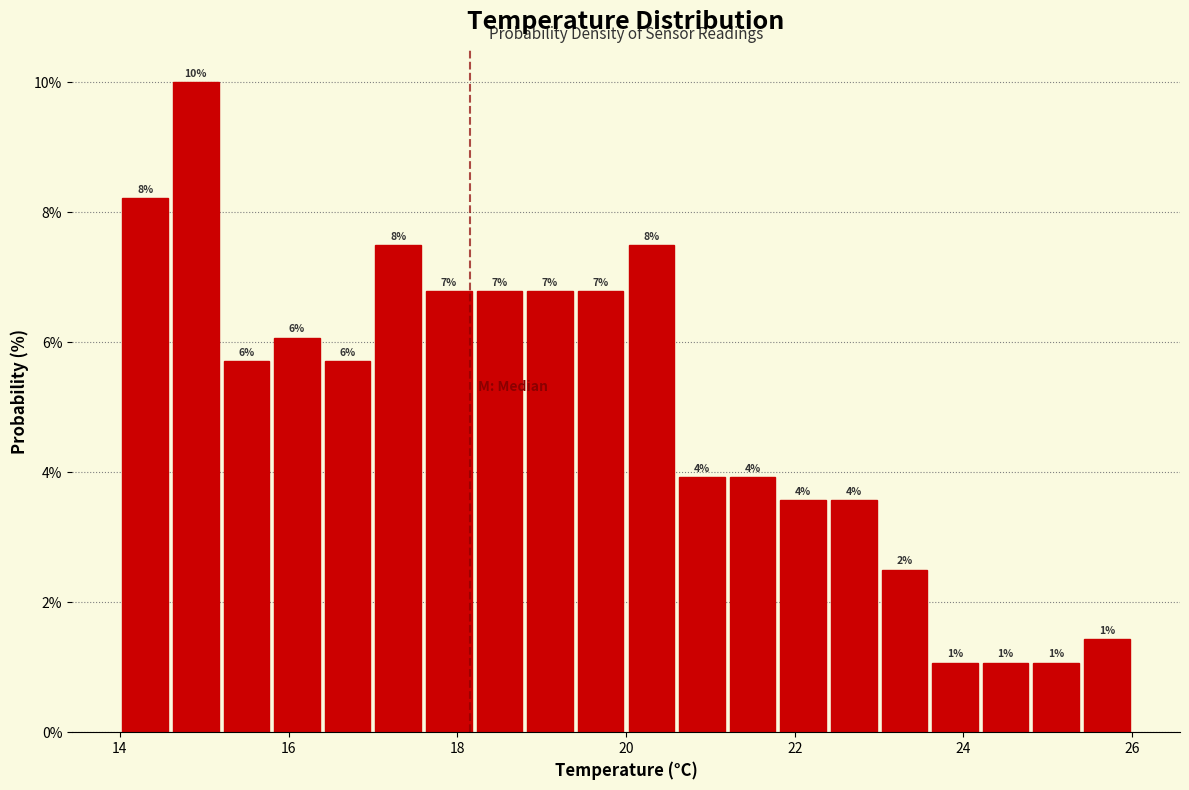

Around what value on the x-axis is the tallest bar? Give the approximate position of its centre, as read against the axis.

15.0